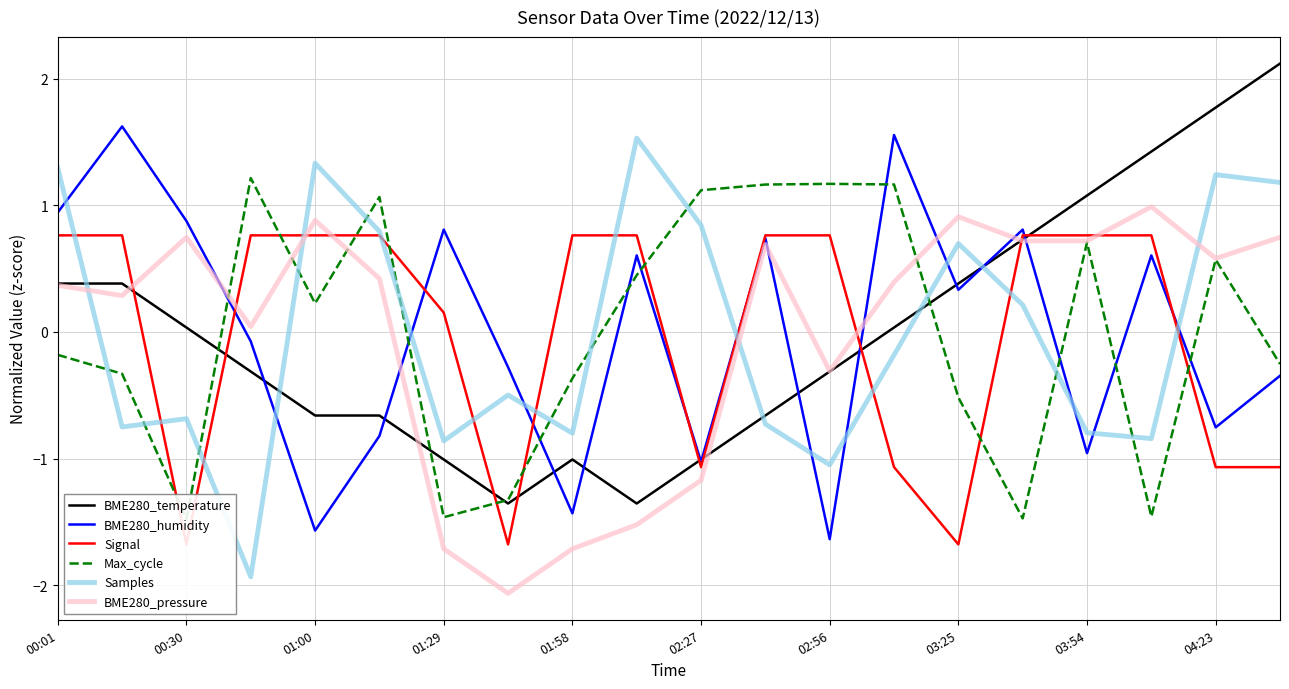

True or false: Samples and BME280_humidity cross at least once.

True